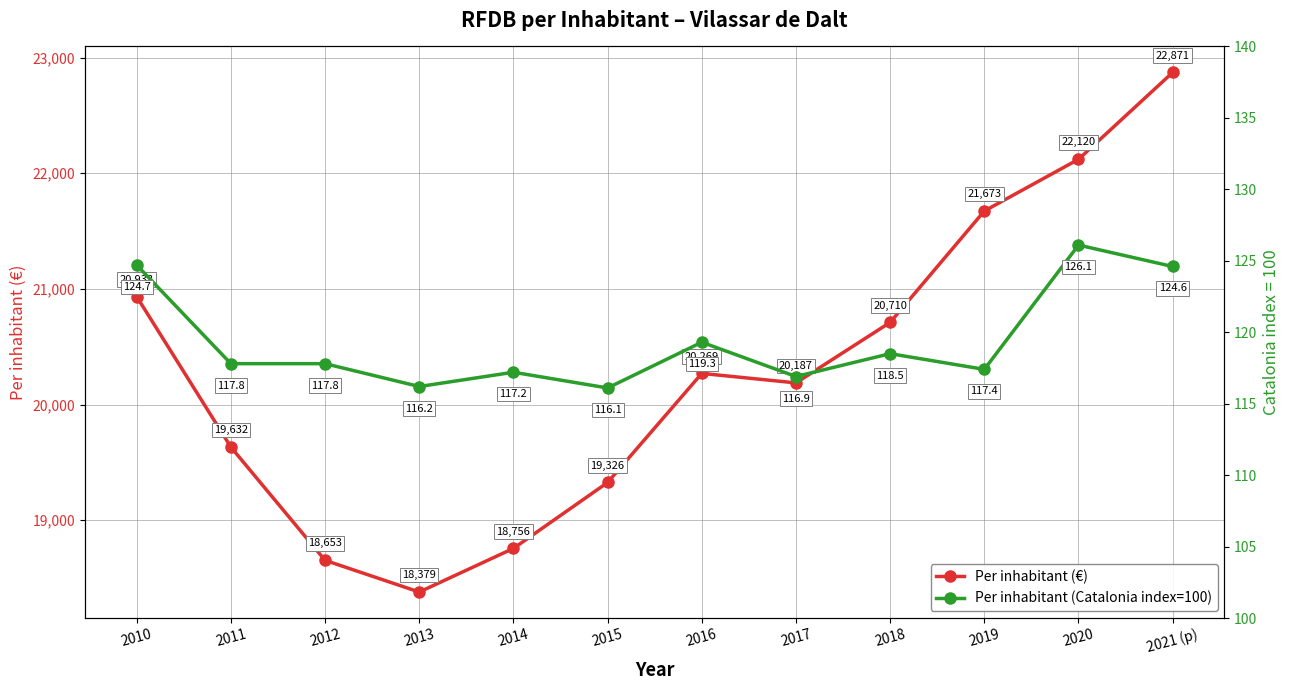

At which label does Per inhabitant (€) reach its peak?

2021 (p)